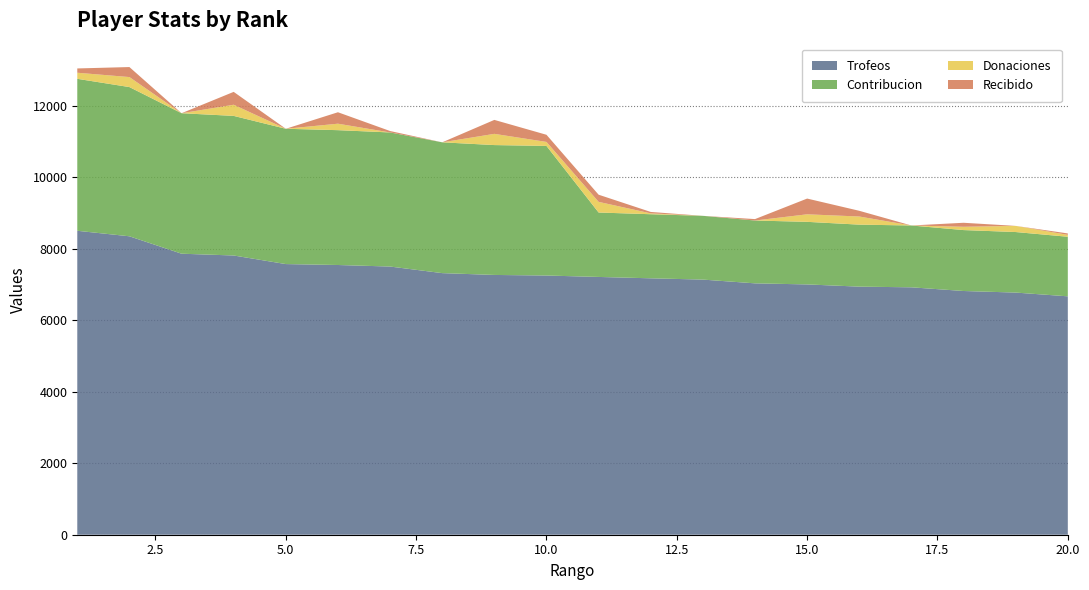

Reading right to left, transcribe all the data shown in this chart.

Trofeos: 6667	6772	6816	6919	6938	7000	7030	7135	7171	7209	7249	7265	7316	7500	7543	7569	7809	7859	8346	8500
Contribucion: 1666	1693	1704	1729	1734	1750	1757	1783	1792	1802	3624	3632	3658	3750	3771	3784	3904	3929	4173	4250
Donaciones: 53	172	92	0	227	211	0	0	24	298	112	314	0	0	181	0	312	0	280	170
Recibido: 40	0	112	0	160	440	40	0	40	200	200	390	0	40	320	0	360	0	280	120